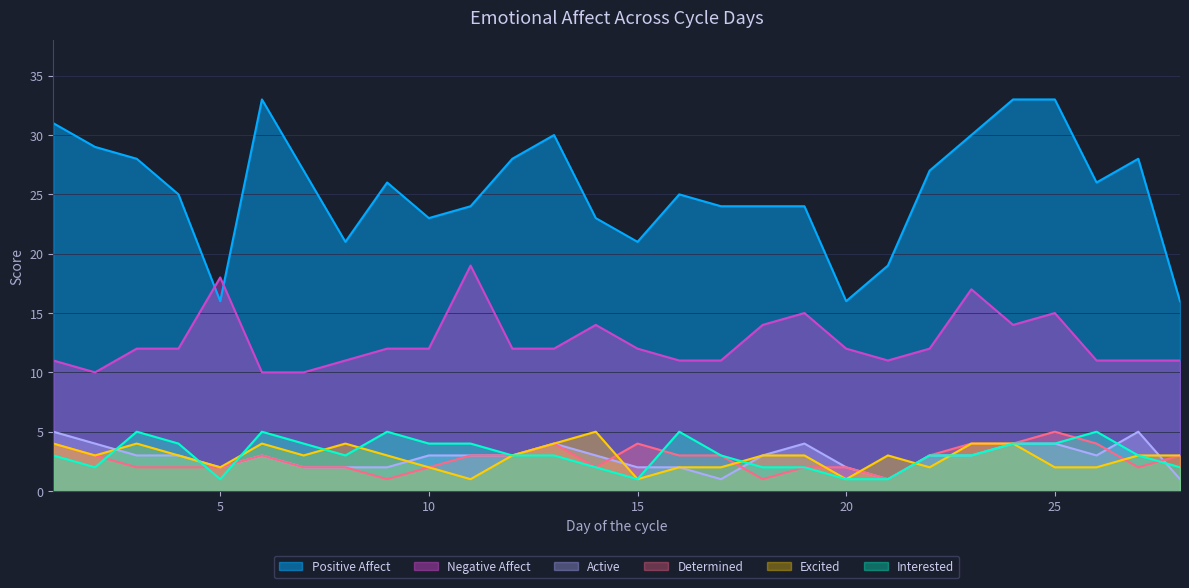

Read the Excited value at 23.

4